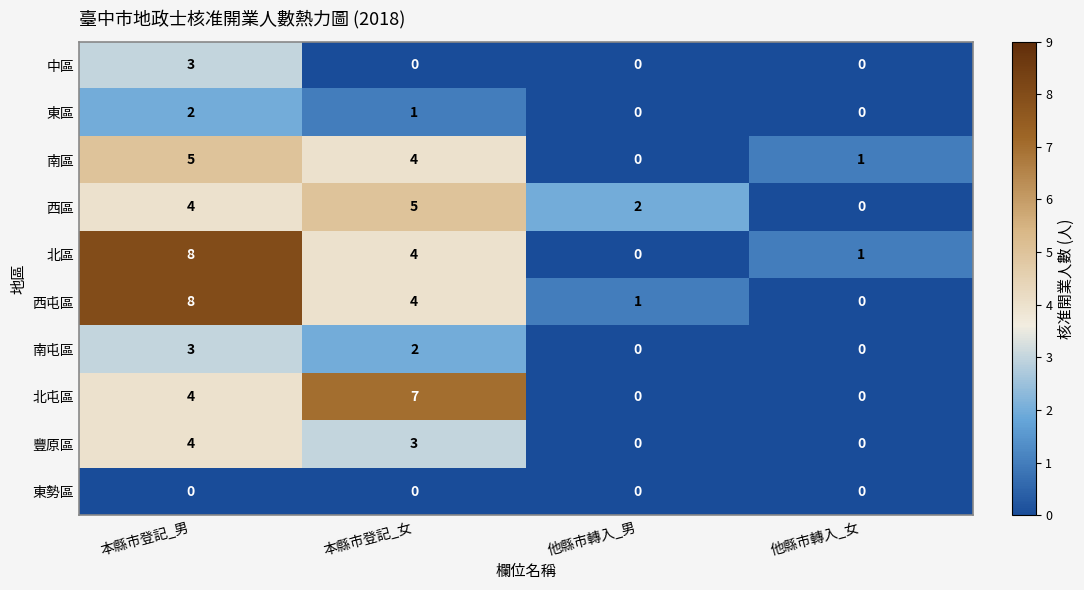

The 南屯區 series shows 0 at 他縣市轉入_女. True or false?

True